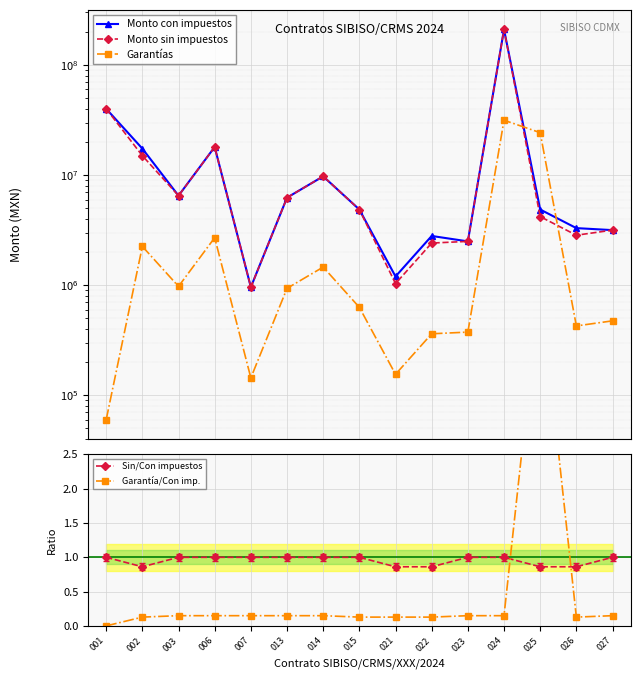

True or false: Garantías has a value of 60000.0 at 001.

True